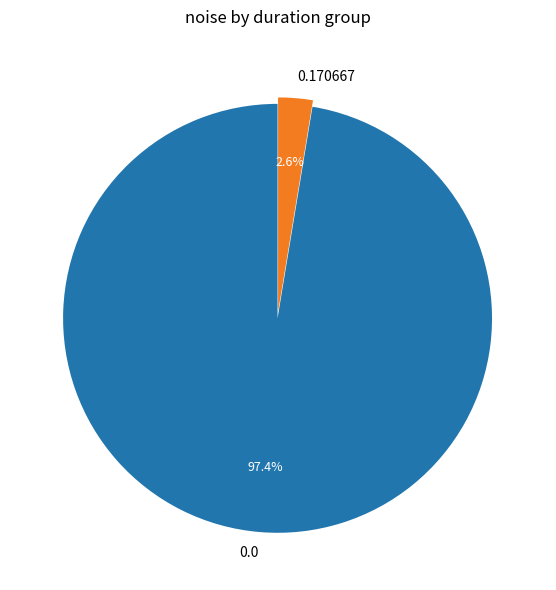

To the nearest percent, what percentage of the pie is 0.0?

97%